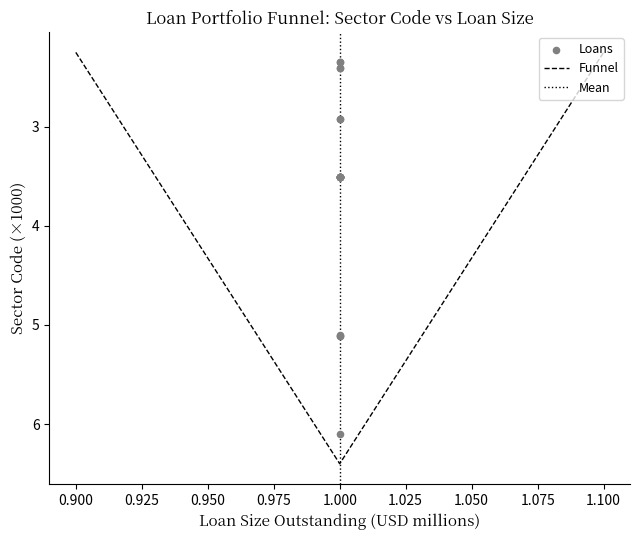

Is it true that Funnel equals 0.9 at 0.900?

False